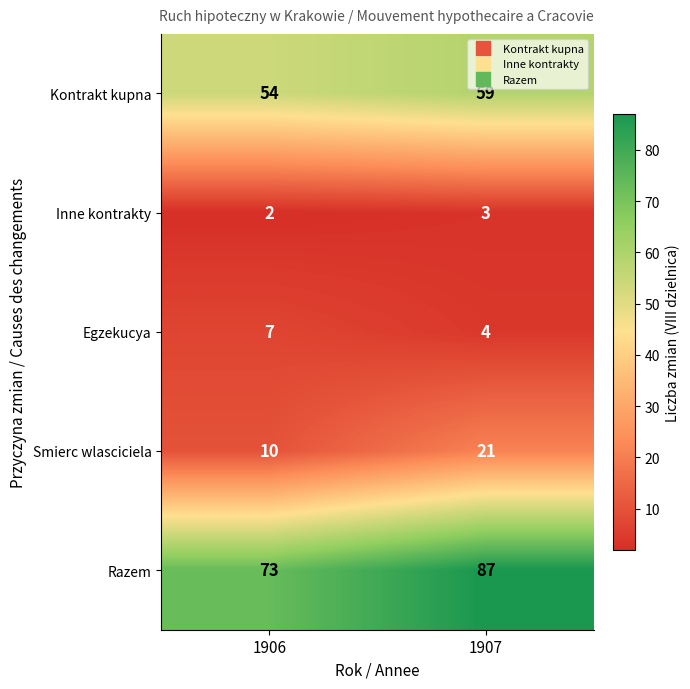

Reading right to left, transcribe all the data shown in this chart.

Kontrakt kupna: 1907=59	1906=54
Inne kontrakty: 1907=3	1906=2
Egzekucya: 1907=4	1906=7
Smierc wlasciciela: 1907=21	1906=10
Razem: 1907=87	1906=73